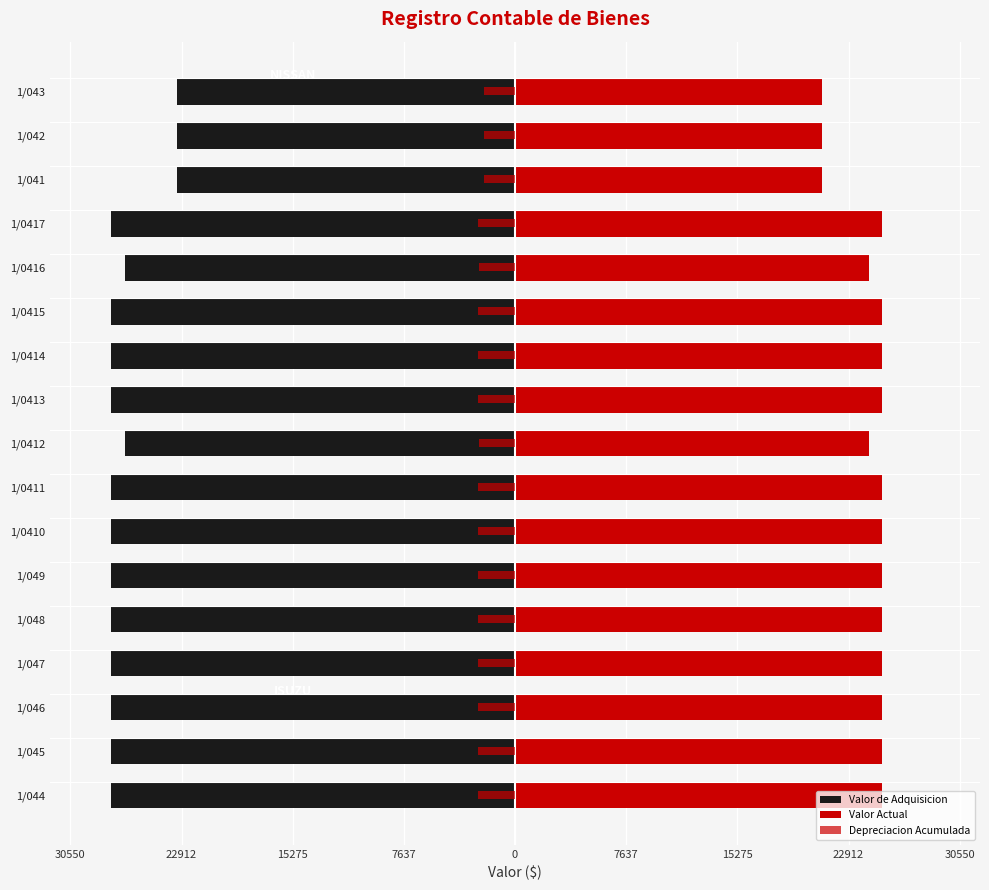

The value of Valor de Adquisicion at 1/041 is -9304.9. True or false?

False